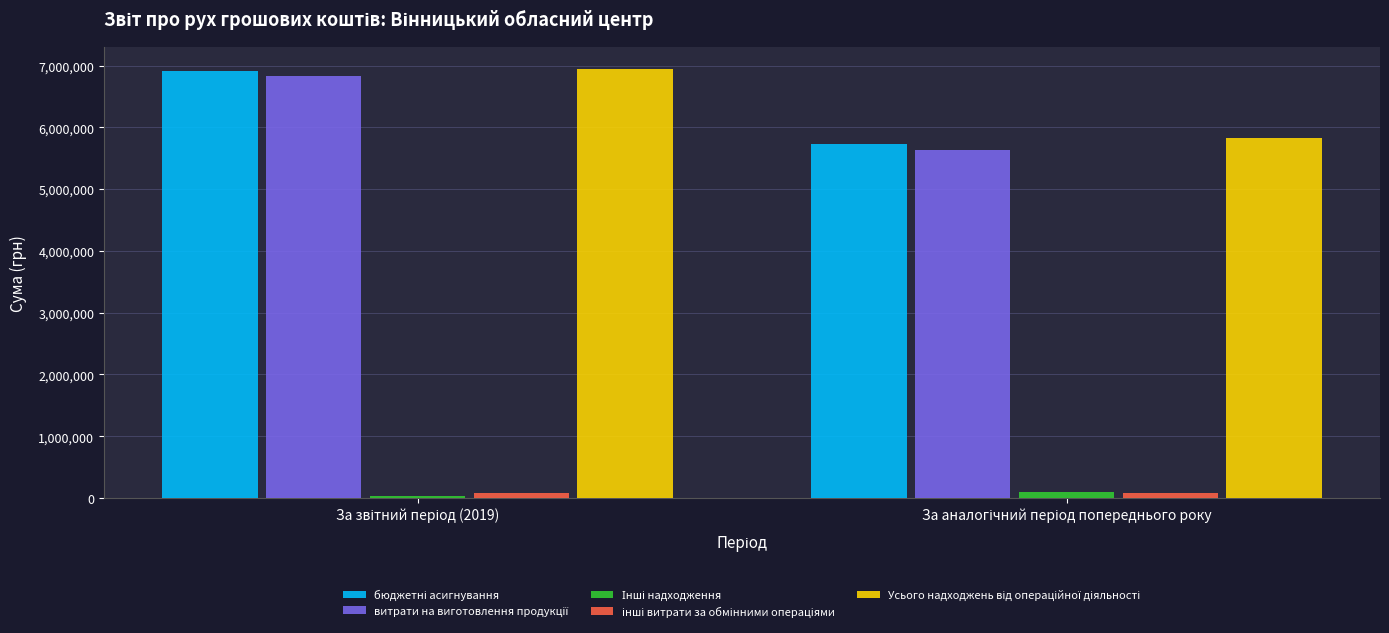

What is the greatest value displayed?

6948404